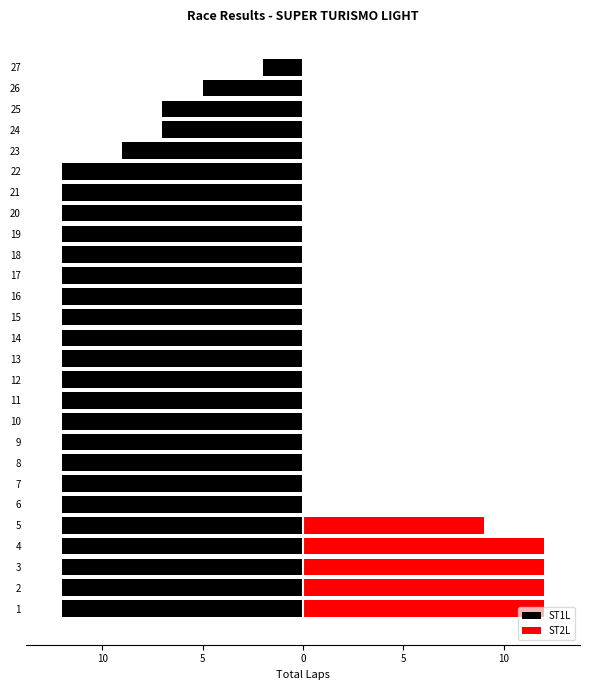

Rank the series by their average value, from highest to lowest.

ST2L, ST1L